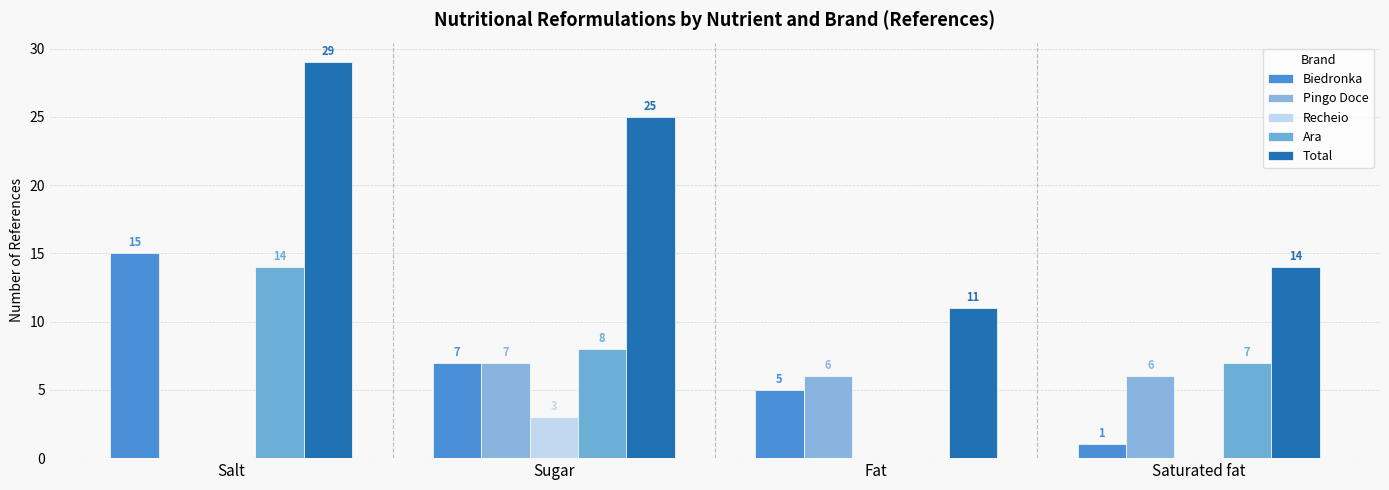

True or false: Total has a value of 11 at Fat.

True